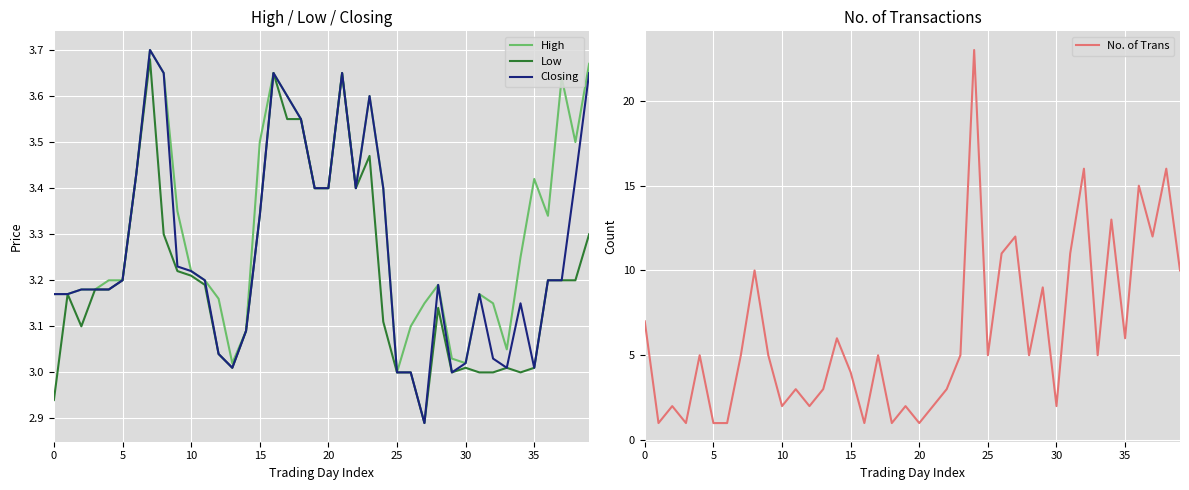

How many series are shown in this chart?

4